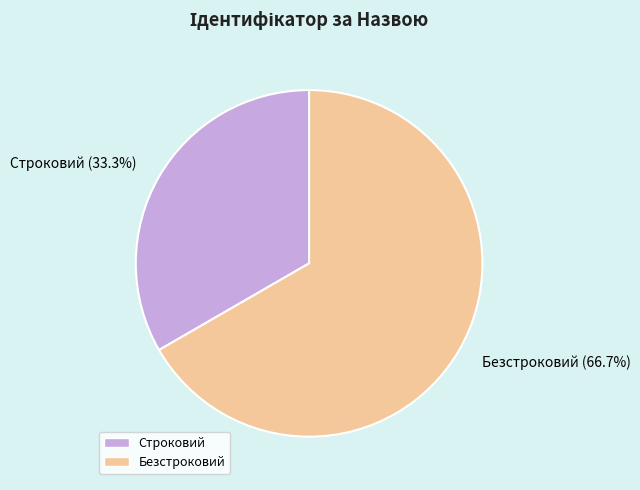

Which slice is the smallest?

Строковий